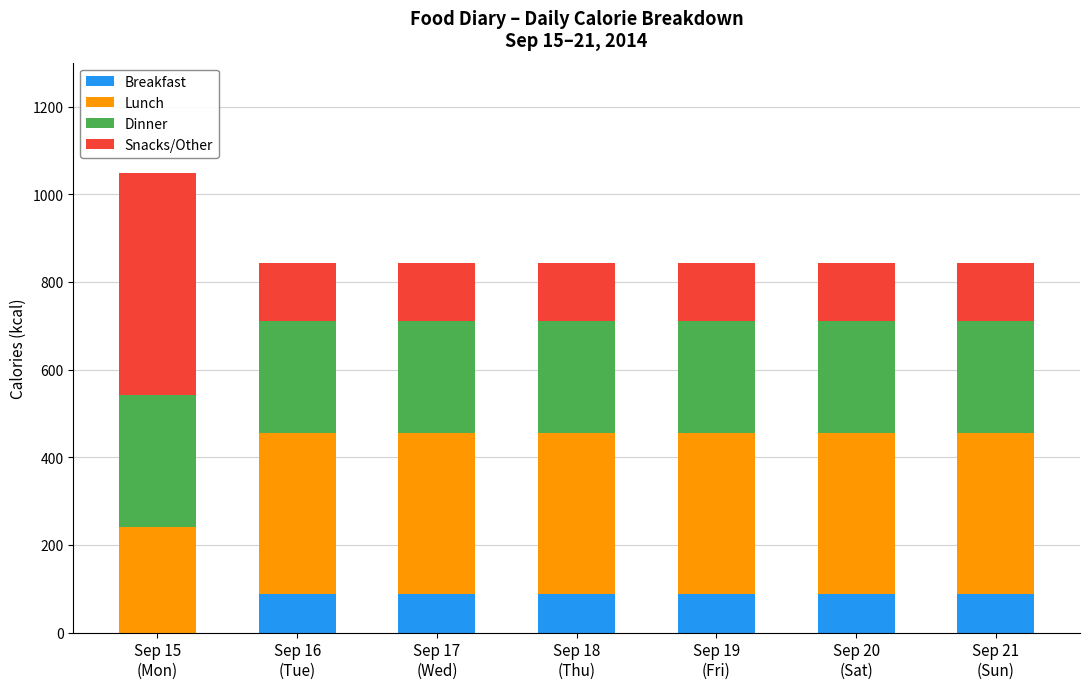

Count the number of data series in this chart.

4